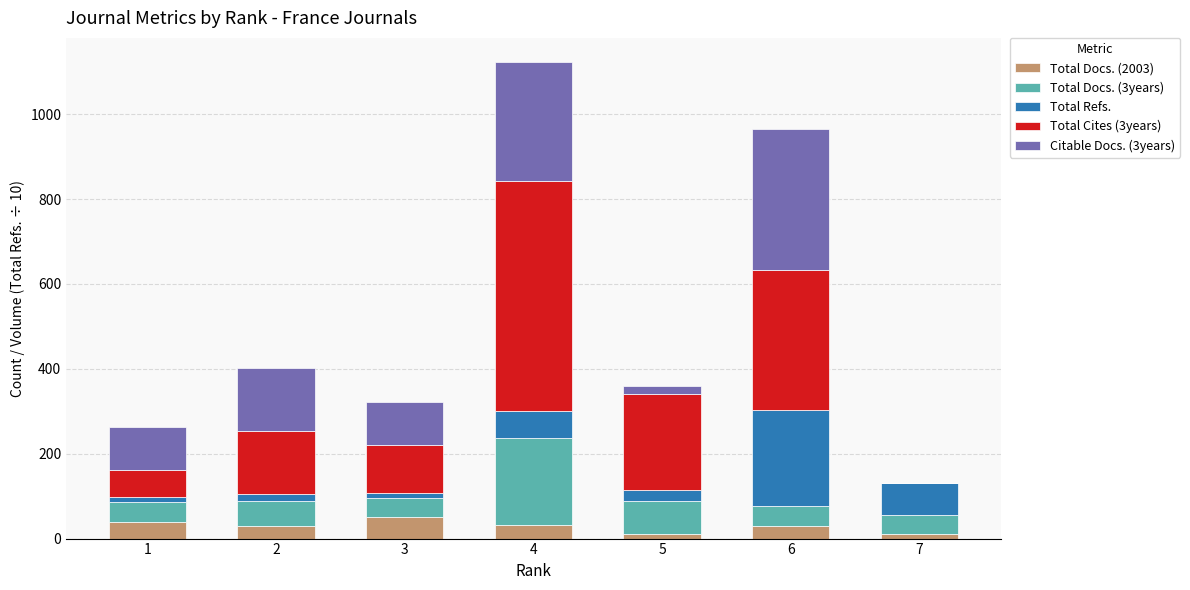

At which category is the sum across all series the highest?

4